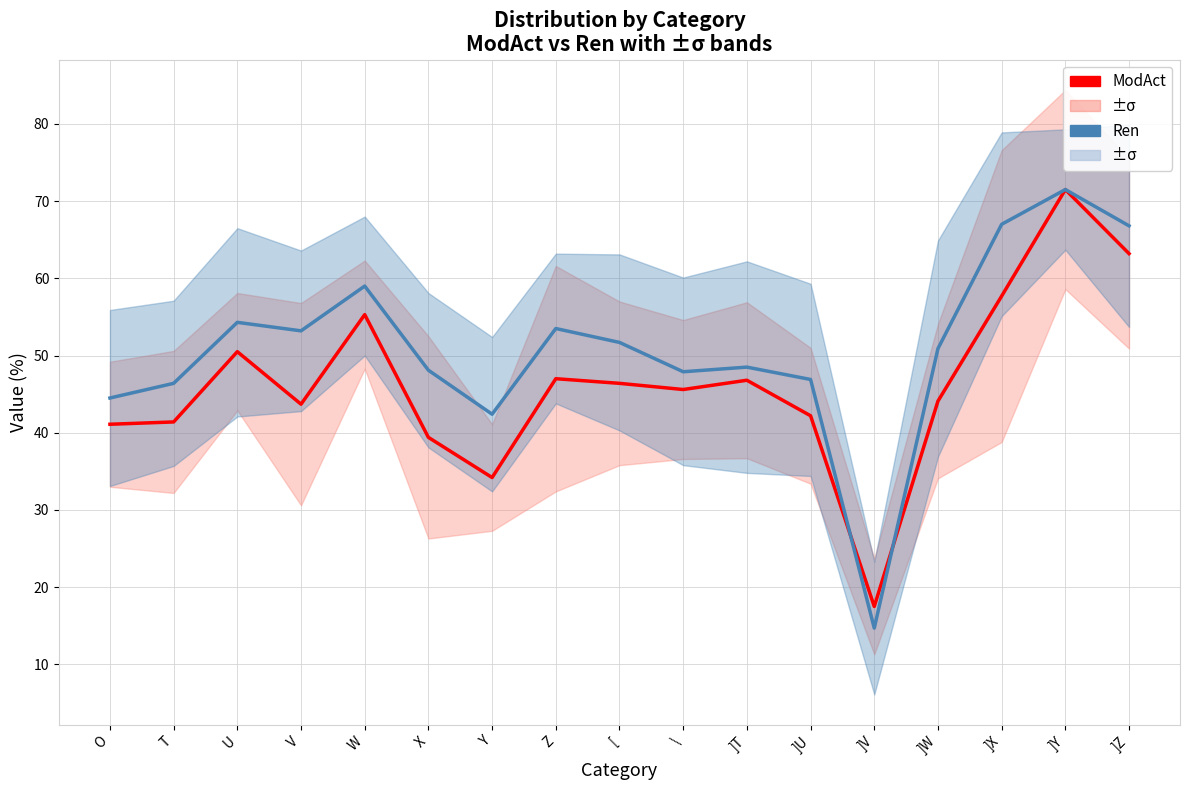

In ModAct, how many points are lower than both neighbors (excluding endpoints)?

4